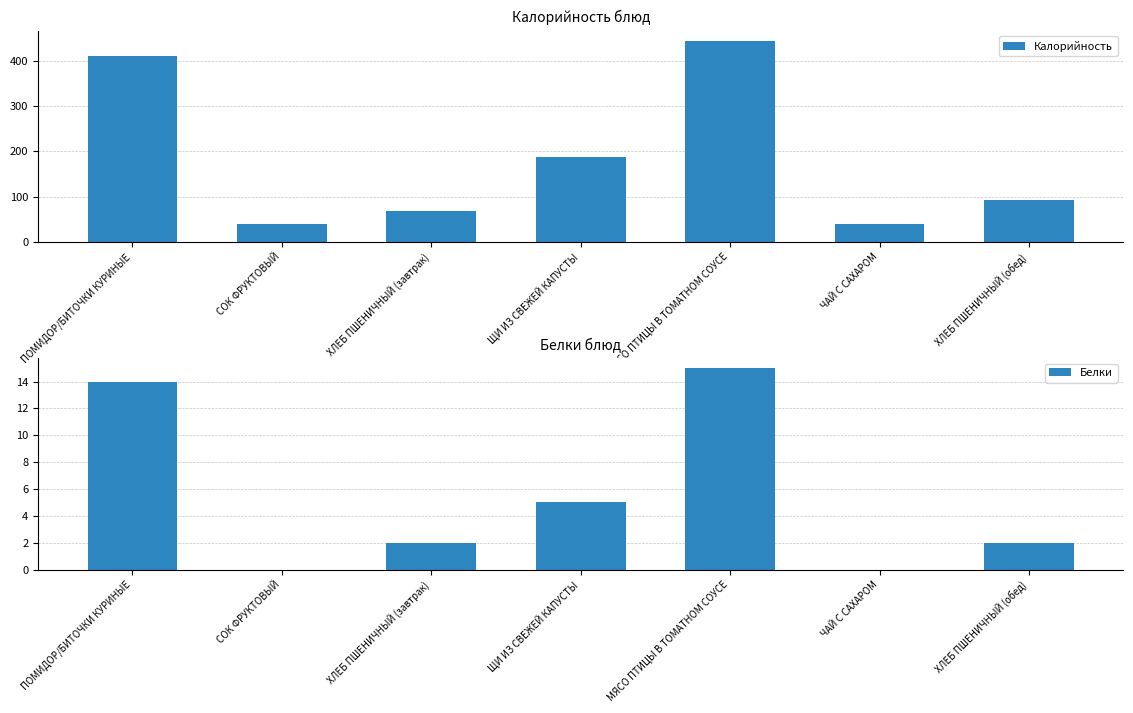

What is the value of the Калорийность bar at the 7th from the left?

92